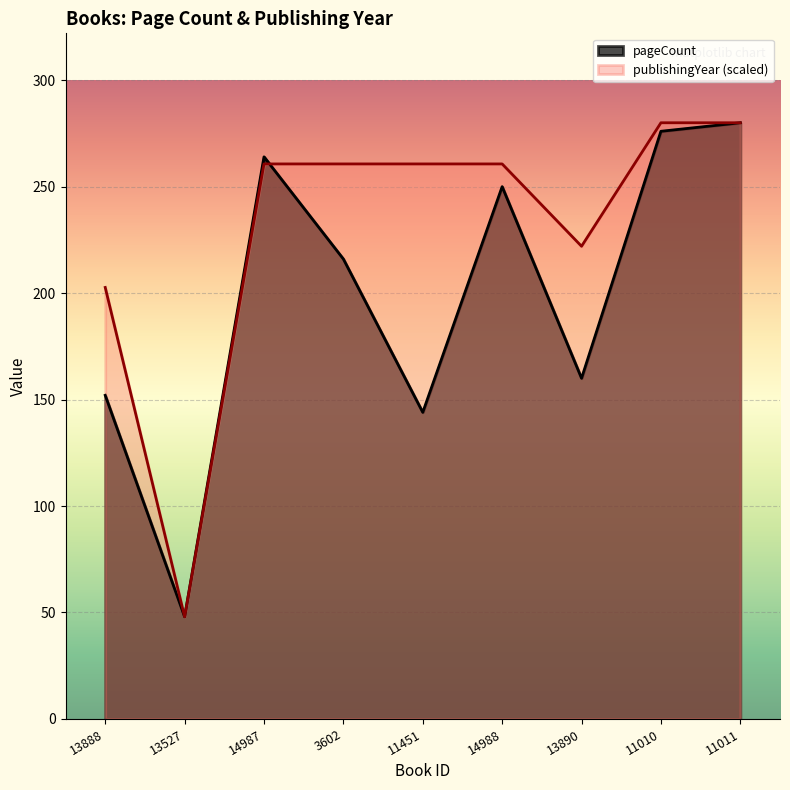

True or false: publishingYear and pageCount cross at least once.

True